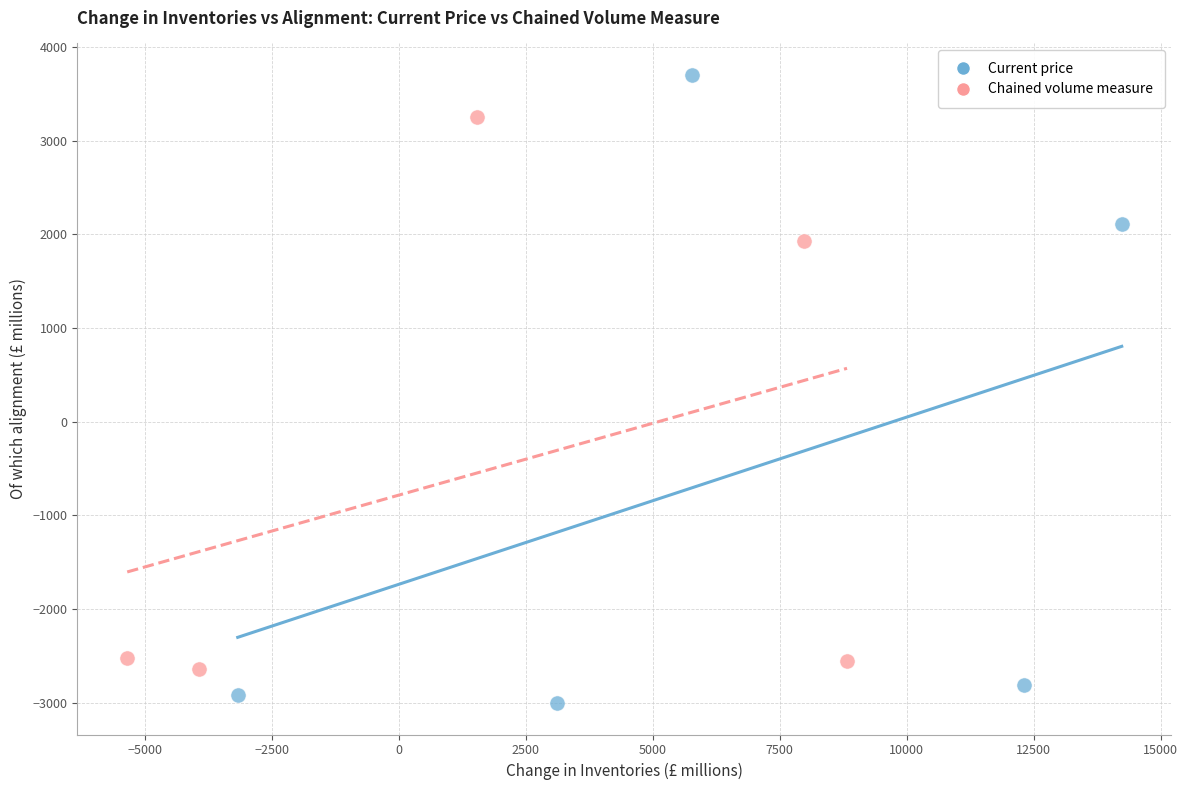

Which series reaches the maximum Y coordinate?

Current price